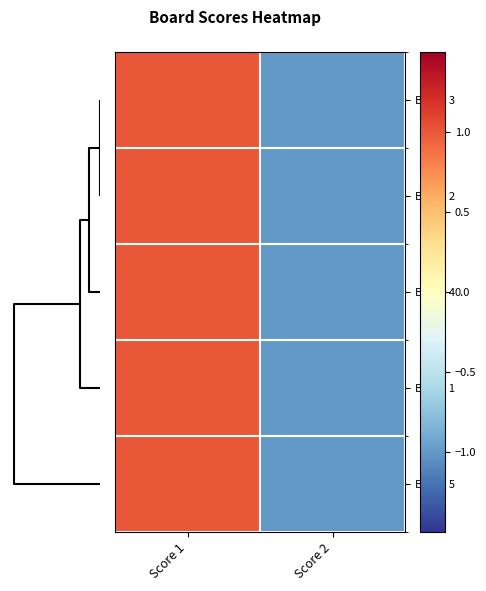

Which series has the largest range (max minus min)?

Board 1